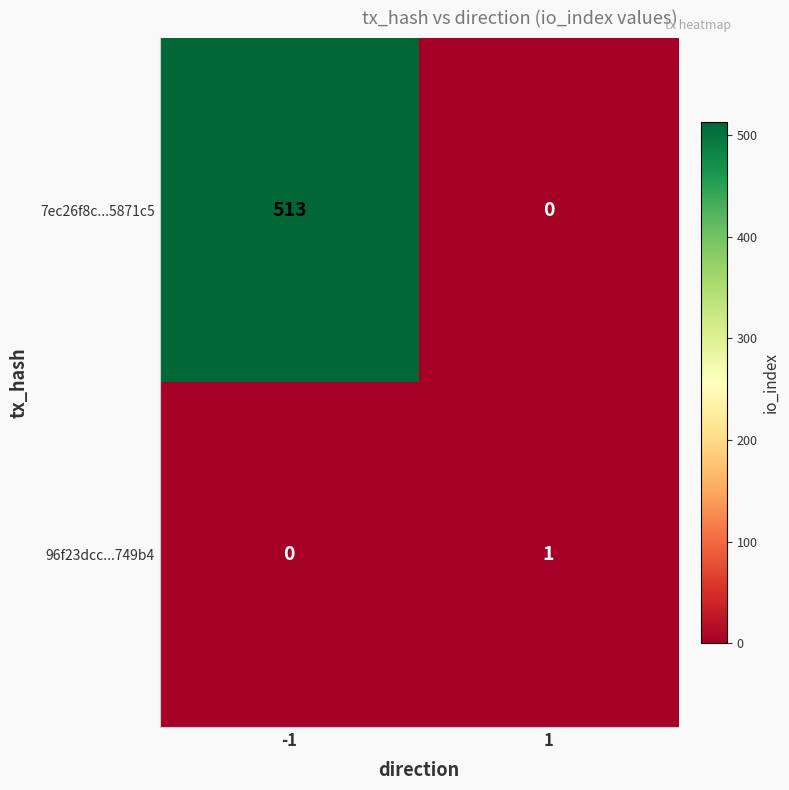

Reading left to right, what are all the values shown in this chart?

7ec26f8c...5871c5: -1=513	1=0
96f23dcc...749b4: -1=0	1=1